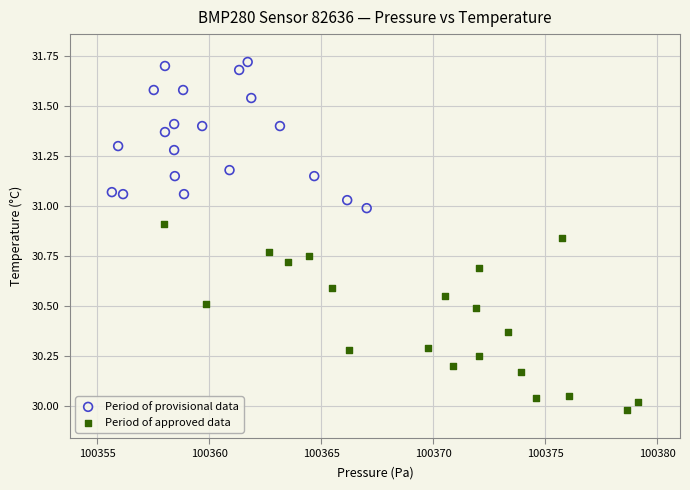

Which series reaches the maximum Y coordinate?

Period of provisional data